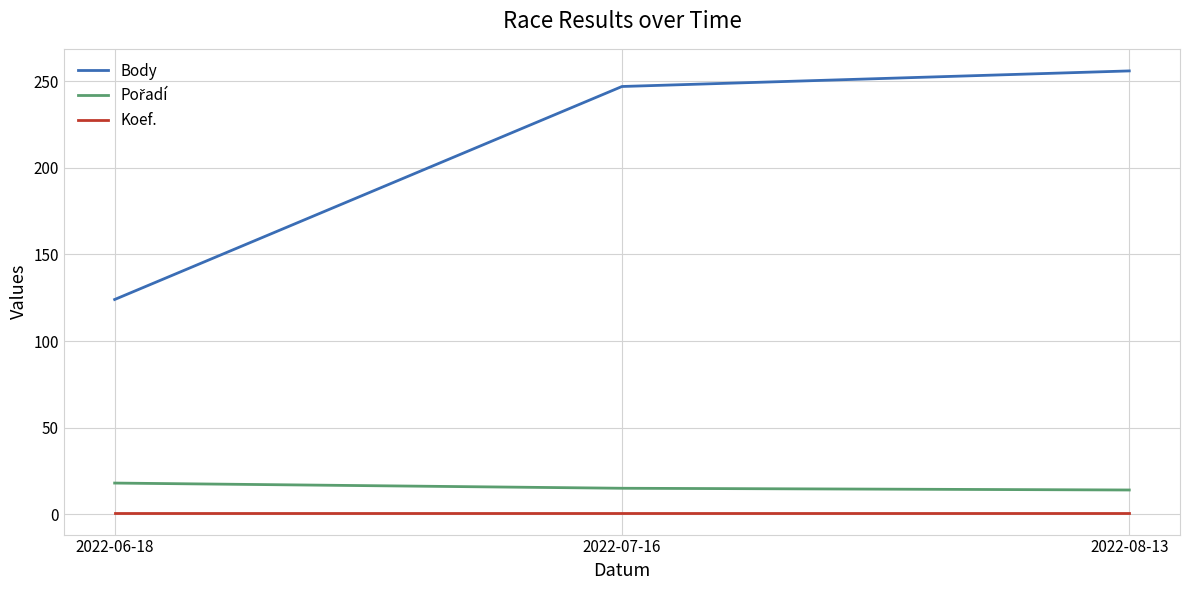

What is the maximum value shown in the chart?

256